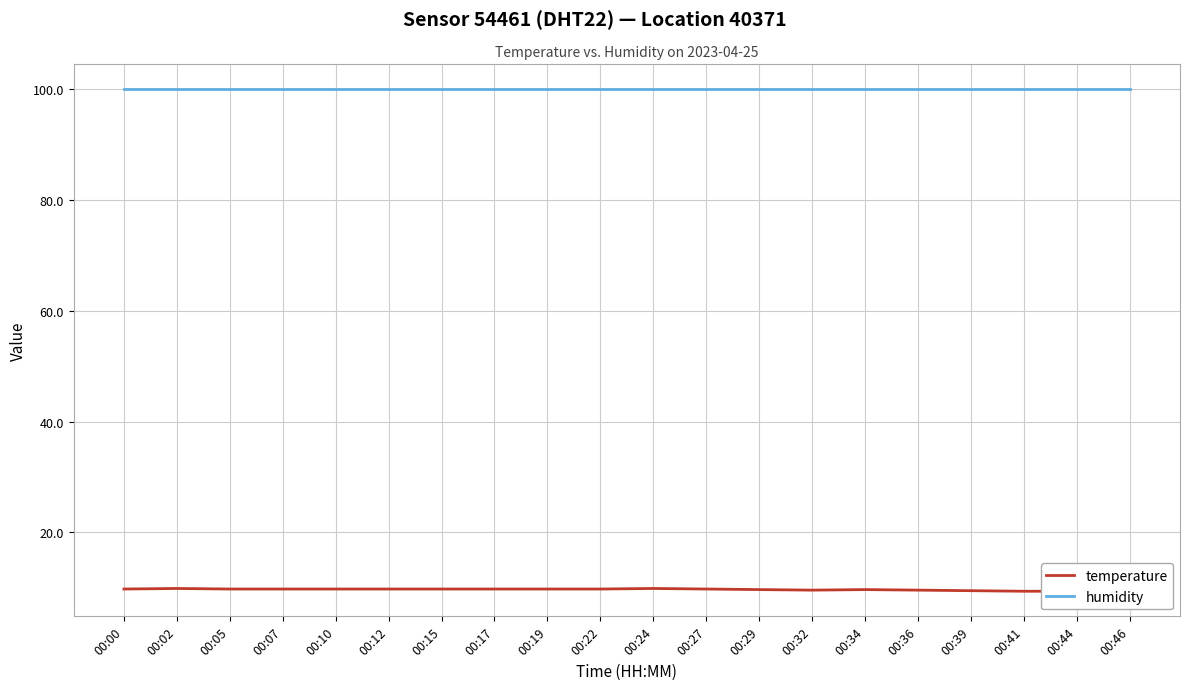

What is the total value across all series at 00:22?

109.7